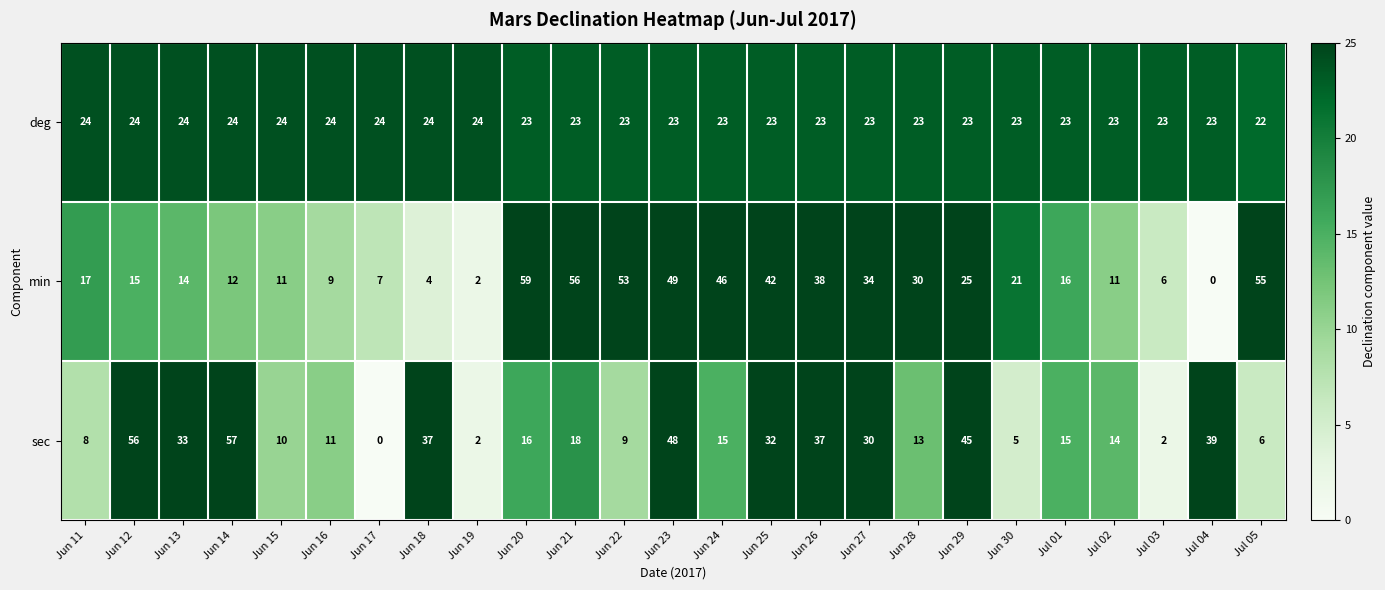

What is the sum of all sec values?

558